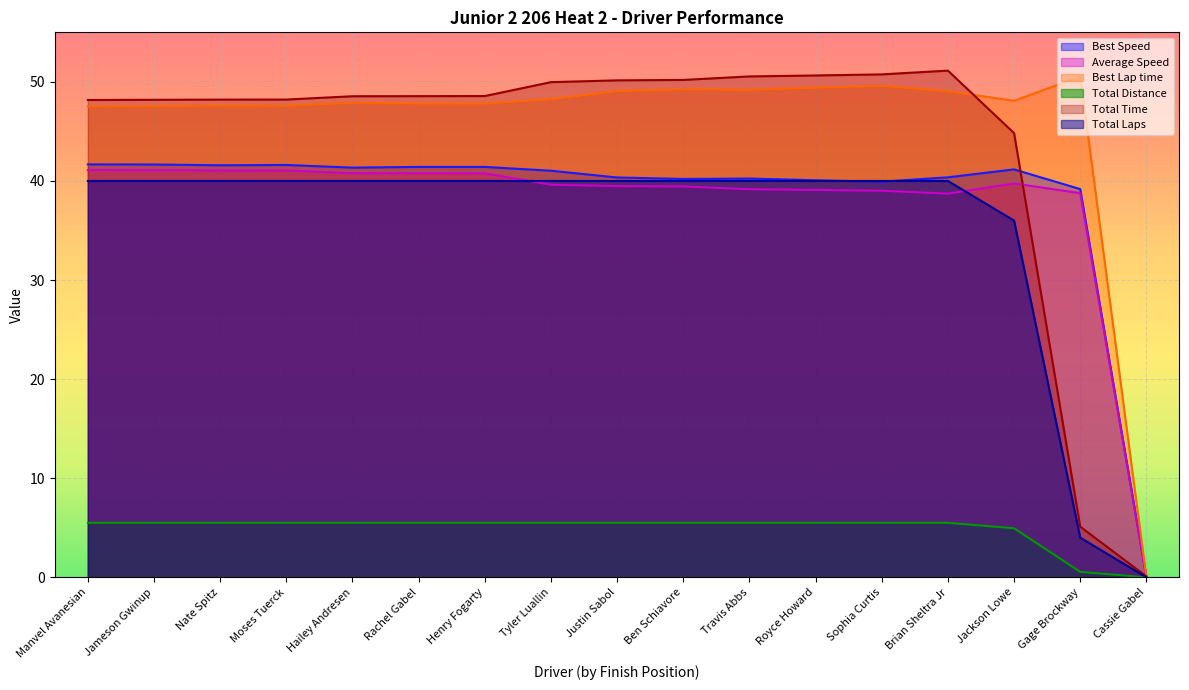

What is the label of the 12th point from the right?

Rachel Gabel